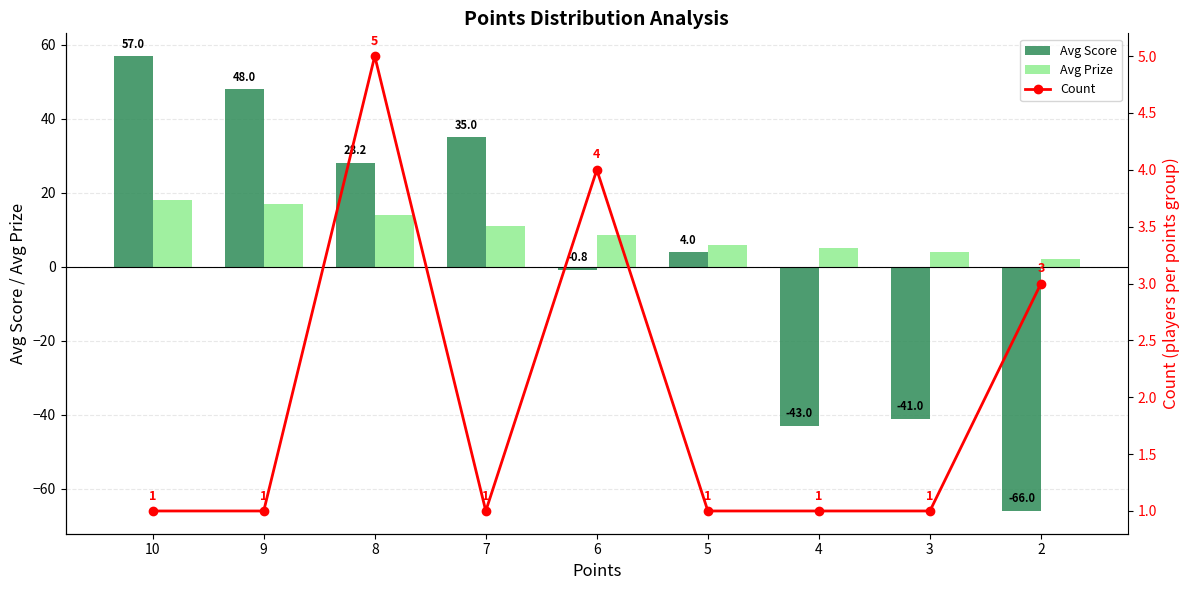

How many data points in Avg Score are less than 4?

4